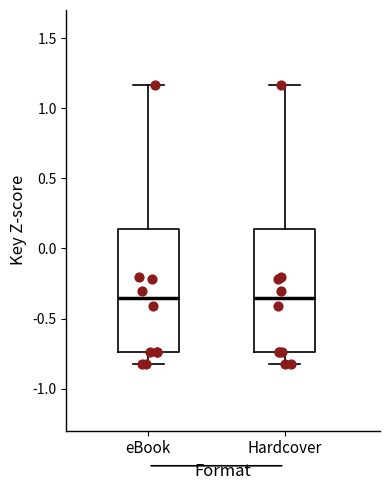

Reading left to right, read every box against the y-axis: the position of its median line, the range the box covers, and the ends of its whiskers. The values are not printed on the chart, so give them approximately, as read against the axis.

eBook: median -0.35, box -0.75 to 0.15, whiskers -0.85 to 1.15
Hardcover: median -0.35, box -0.75 to 0.15, whiskers -0.85 to 1.15